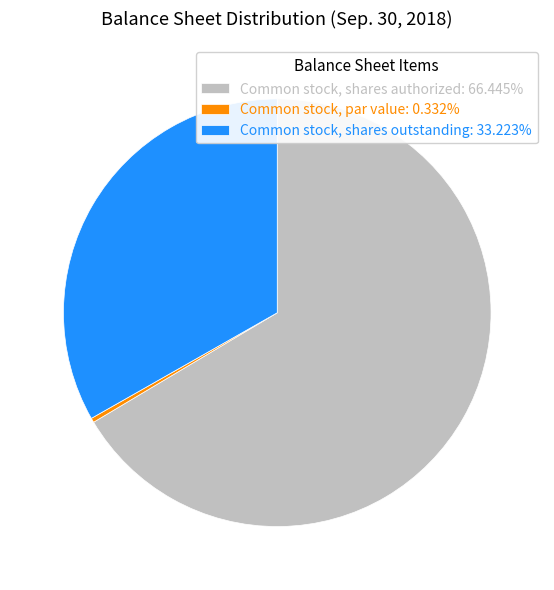

Is it true that Common stock, par value is 0% of the pie?

True